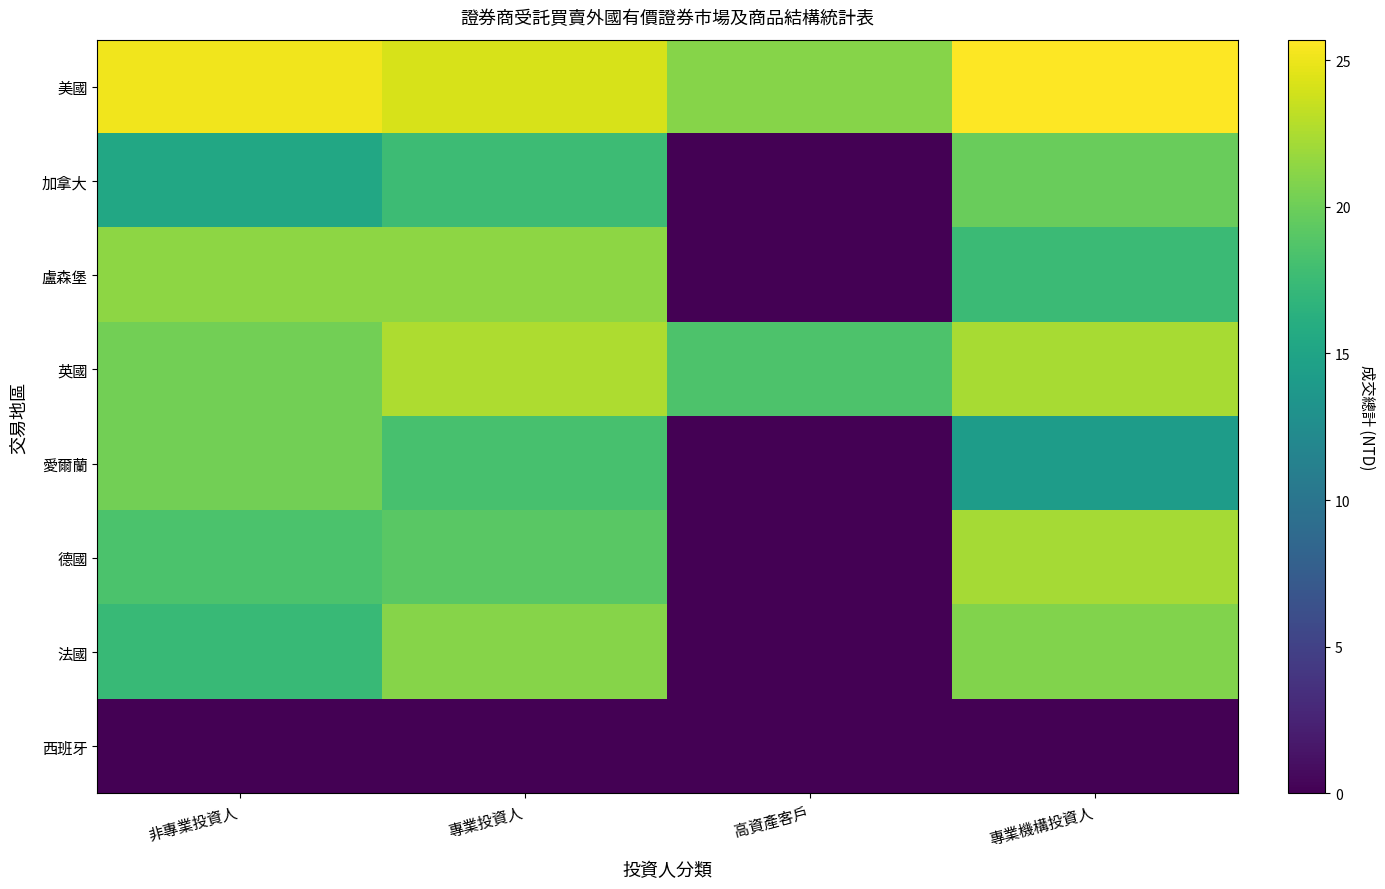

At which category does the chart reach its minimum across all series?

高資產客戶